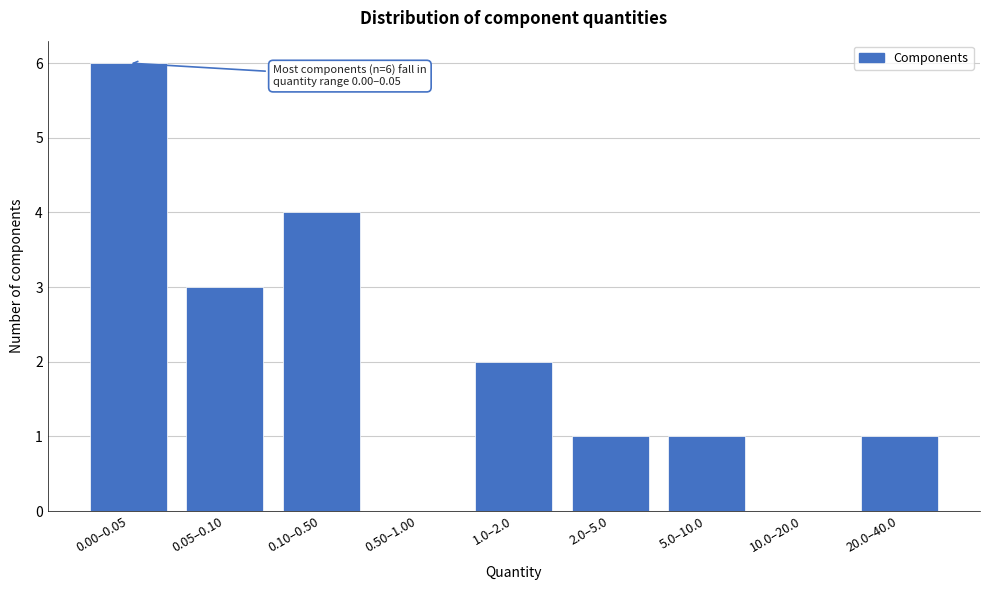

Reading left to right, transcribe all the data shown in this chart.

0.00–0.05=6	0.05–0.10=3	0.10–0.50=4	0.50–1.00=0	1.0–2.0=2	2.0–5.0=1	5.0–10.0=1	10.0–20.0=0	20.0–40.0=1